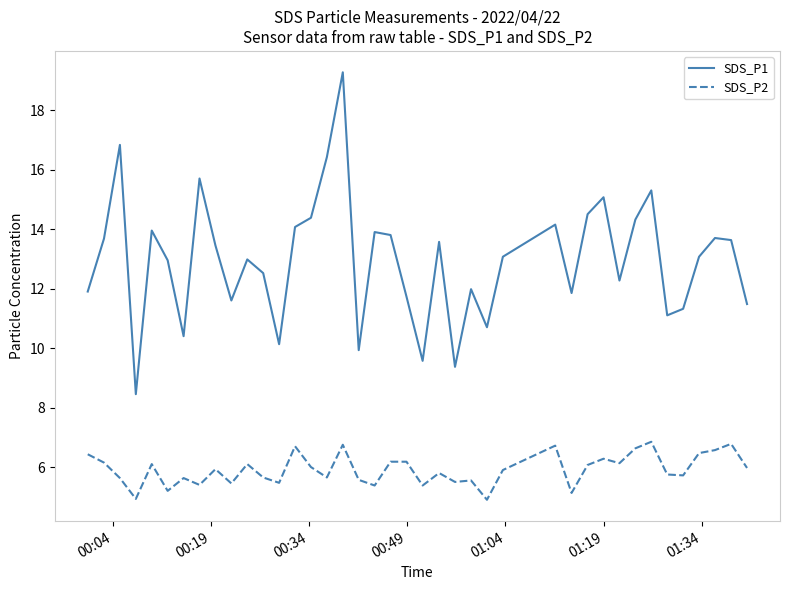

Rank the series by their average value, from lowest to highest.

SDS_P2, SDS_P1